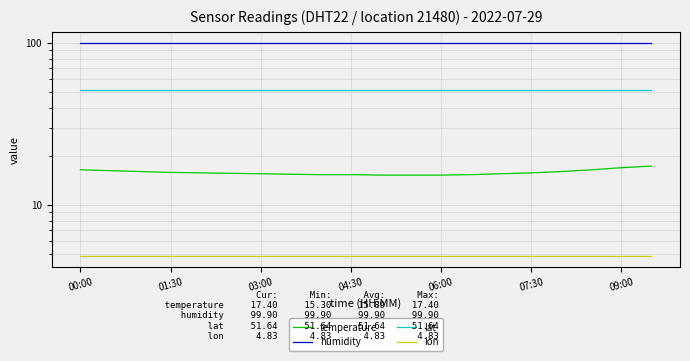

At which category is the sum across all series the highest?

19